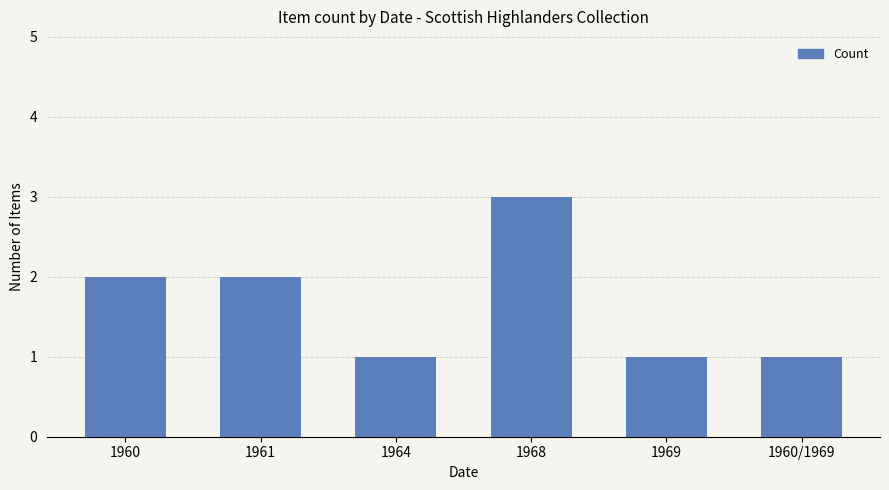

What is the label of the 6th bar from the left?

1960/1969